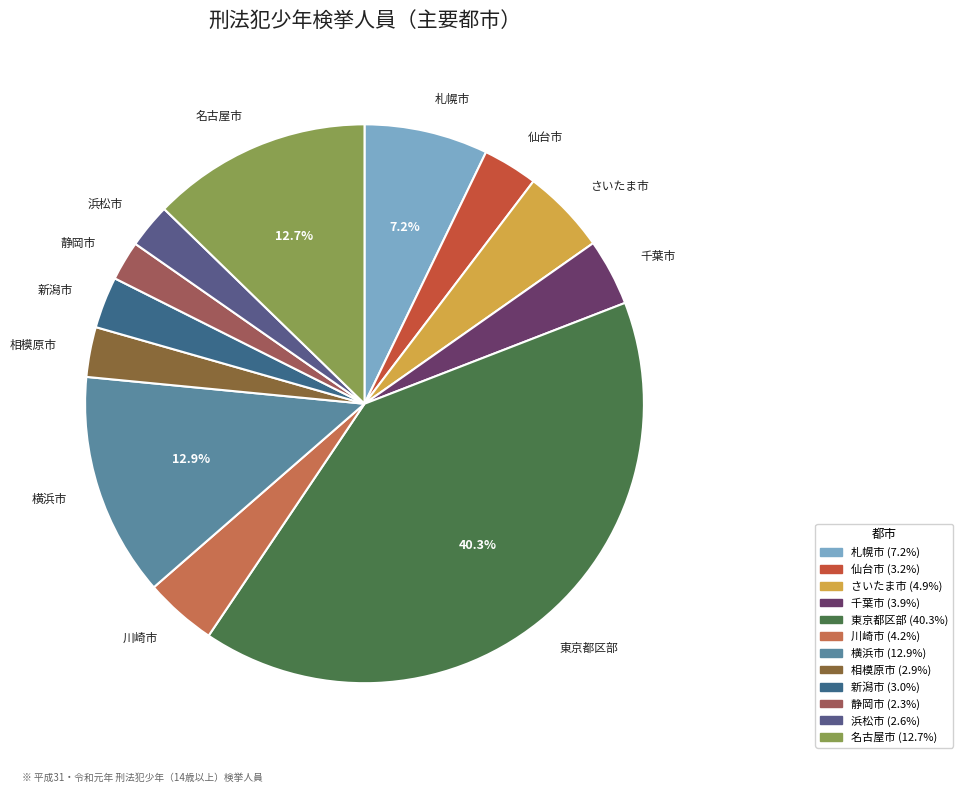

Count the number of slices in the pie.

12